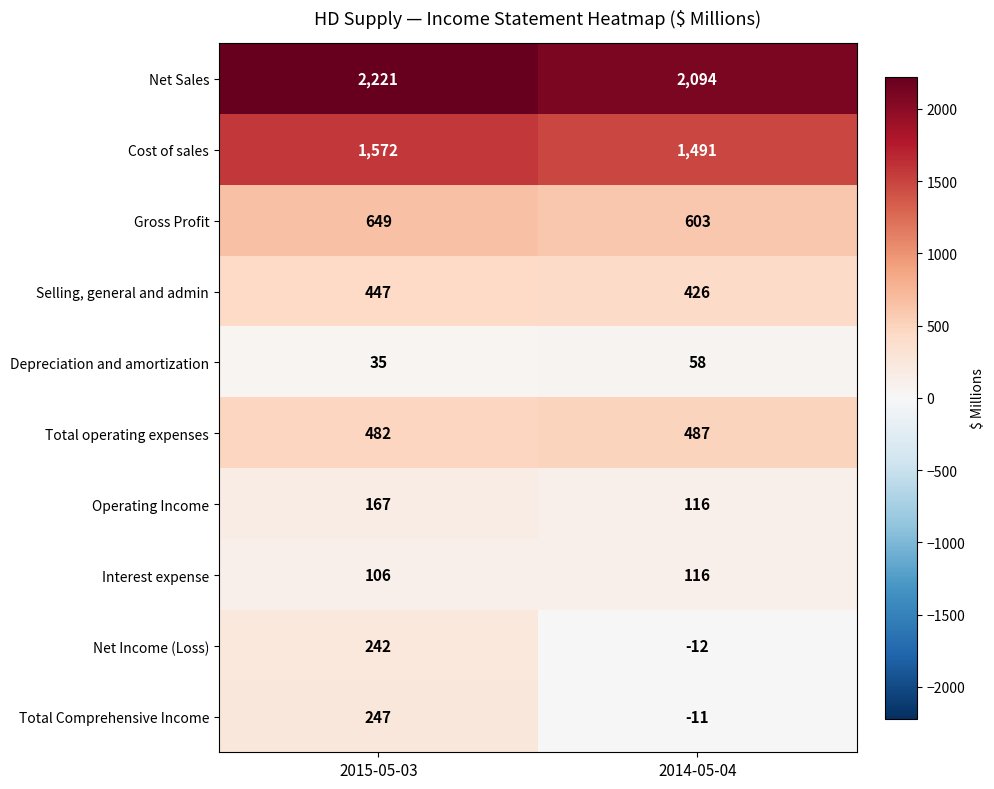

The Depreciation and amortization series shows 12 at 2015-05-03. True or false?

False